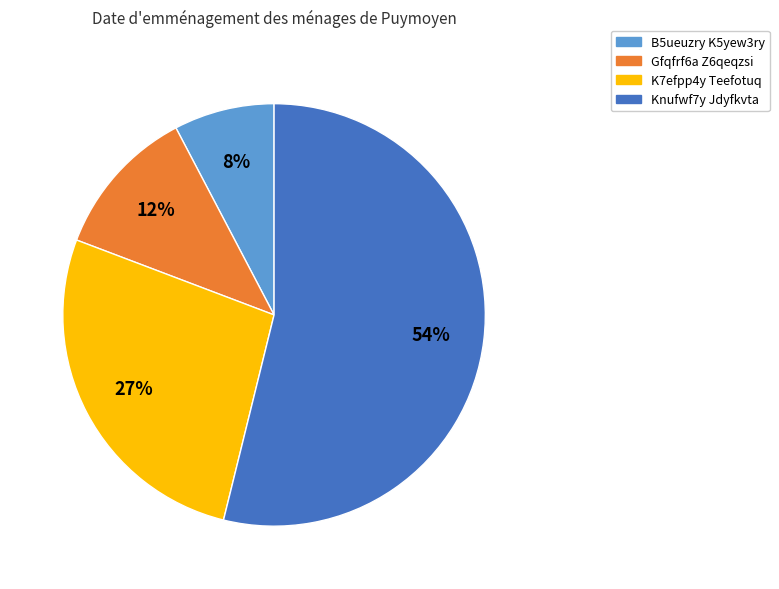

To the nearest percent, what is the difference between the Knufwf7y Jdyfkvta and Gfqfrf6a Z6qeqzsi slice percentages?

42%